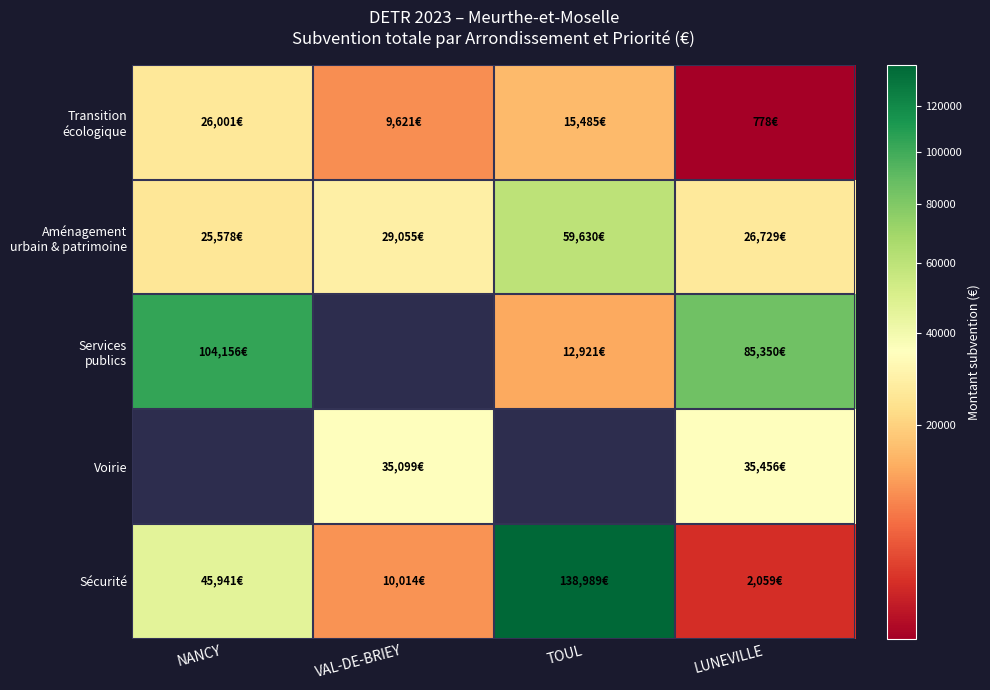

What is the maximum value for Sécurité?

138989.0